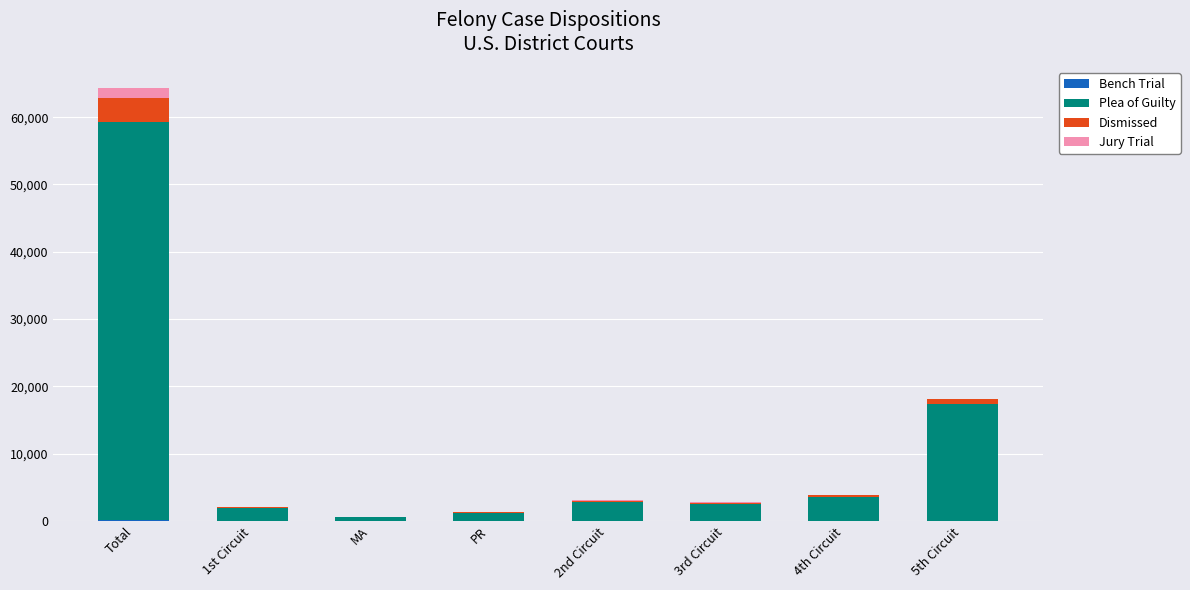

At which category is the sum across all series the highest?

Total